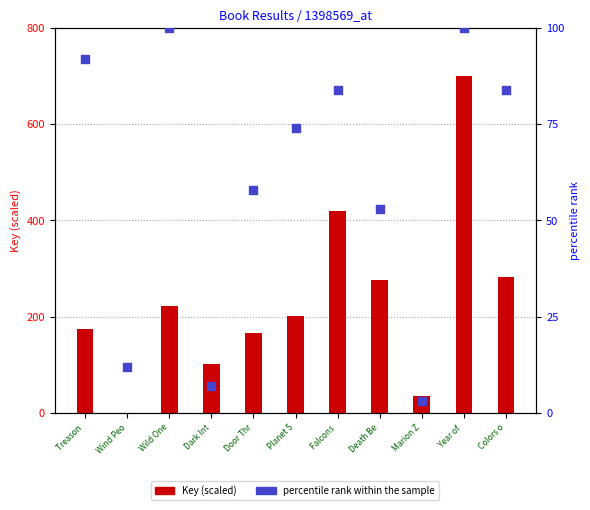

What is the total value across all series at Death Be?

330.1